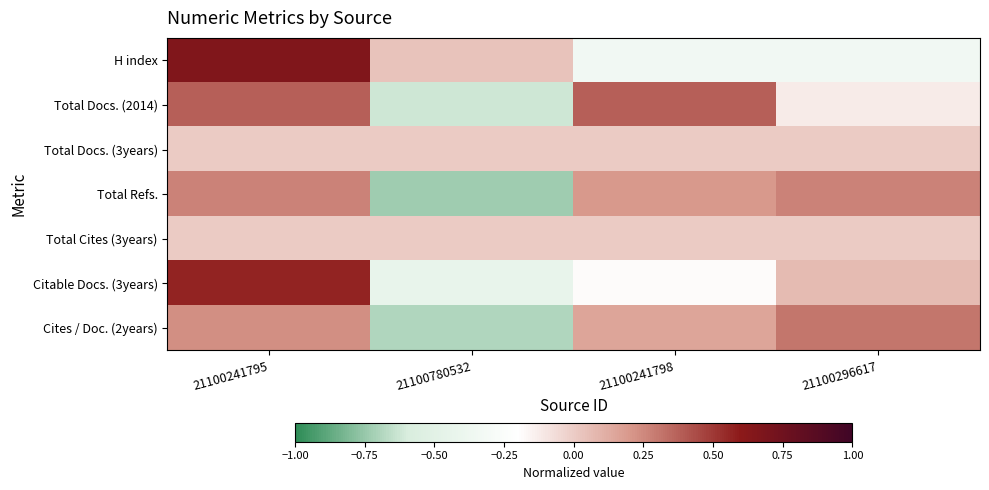

At how many categories does at least one series exceed 0?

4